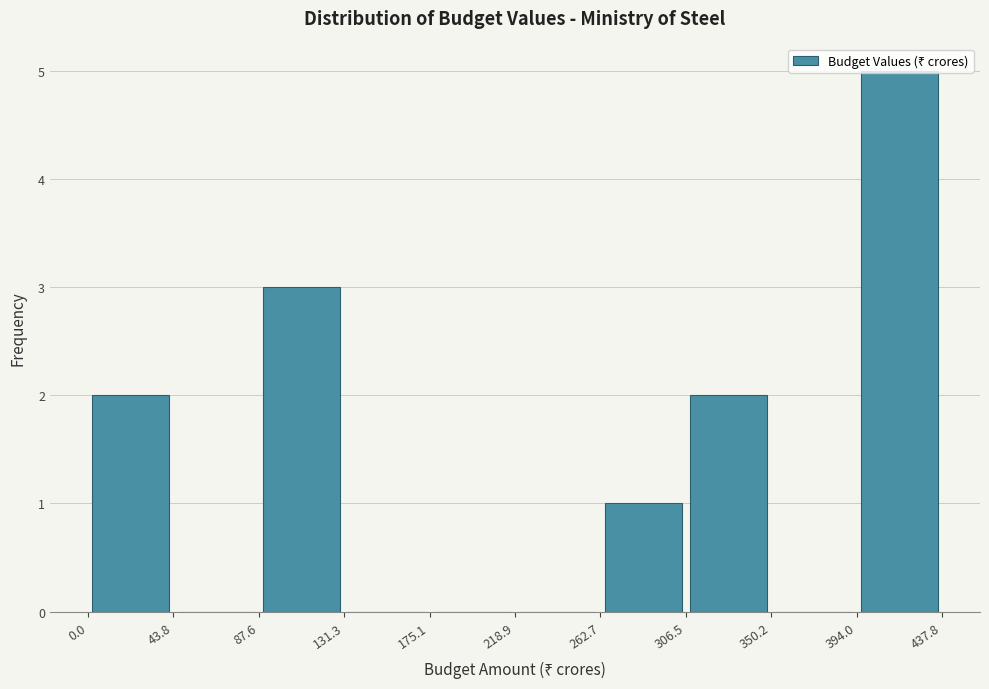

Reading left to right, list every bar in this chart as the range it spans on the x-axis followed by its height. The values are not printed on the chart, so give them approximately, as read against the axis.

0.0 to 43.8: 2
43.8 to 87.6: 0
87.6 to 131.3: 3
131.3 to 175.1: 0
175.1 to 218.9: 0
218.9 to 262.7: 0
262.7 to 306.5: 1
306.5 to 350.2: 2
350.2 to 394.0: 0
394.0 to 437.8: 5